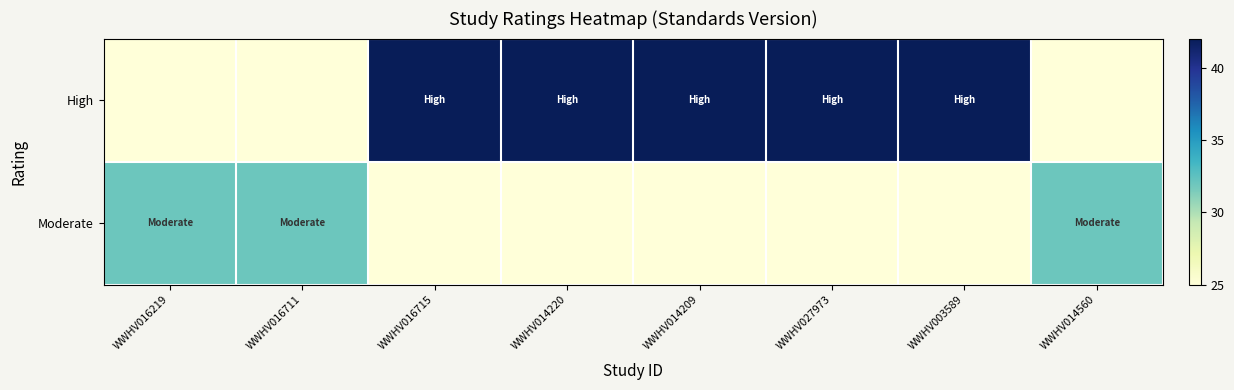

Rank the series by their average value, from lowest to highest.

Moderate, High